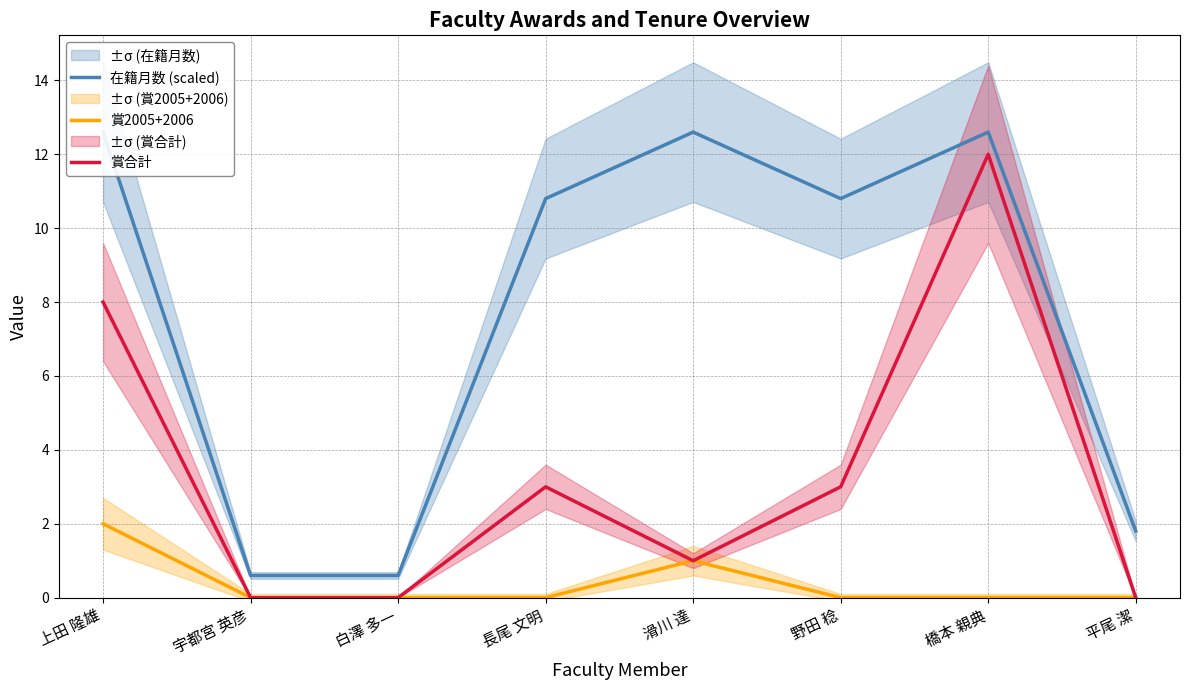

How many interior local valleys does the 賞合計 series have?

1